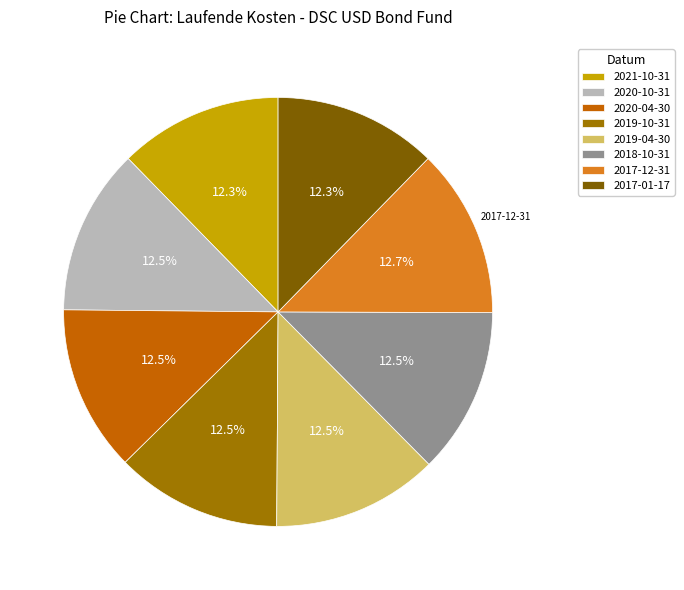

How many segments does this pie chart have?

8